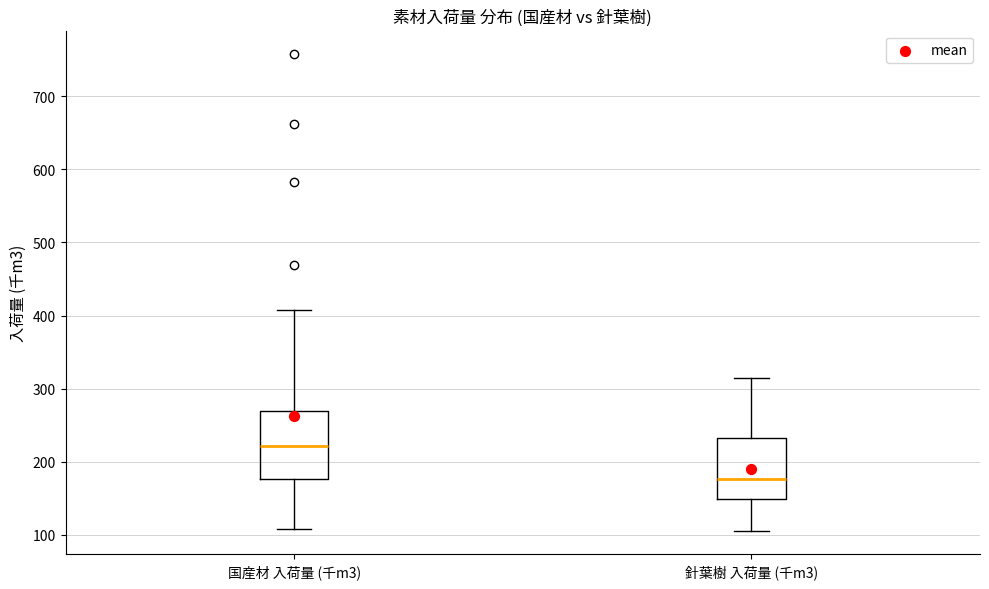

Which box's median line is the lowest?

針葉樹 入荷量 (千m3)